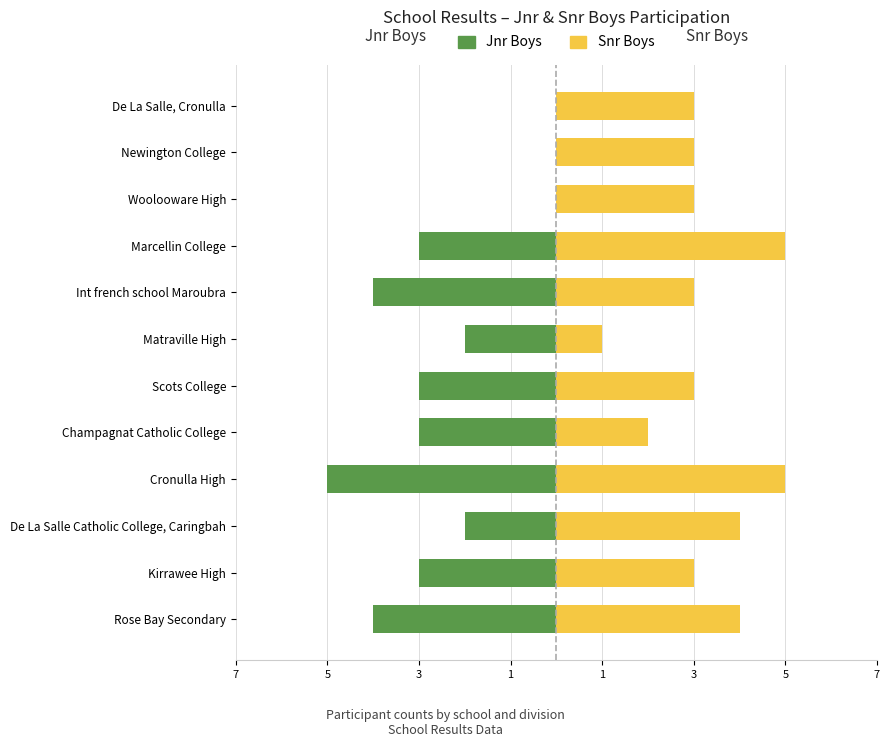

How many groups of bars are there?

12